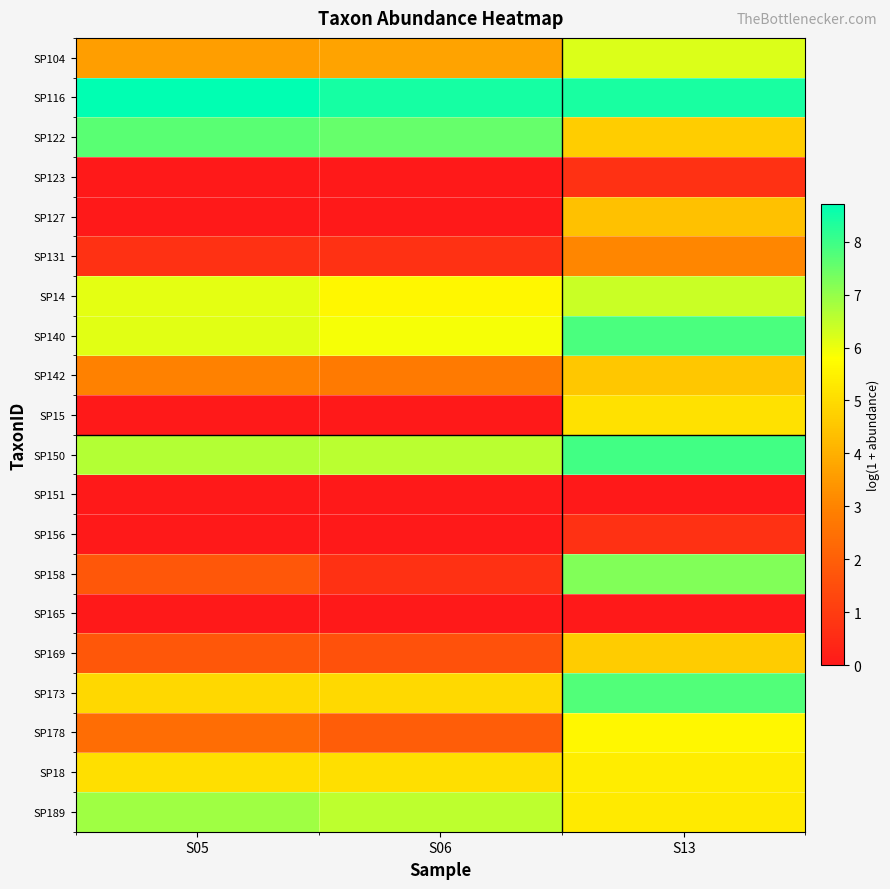

At which category is the sum across all series the highest?

S13